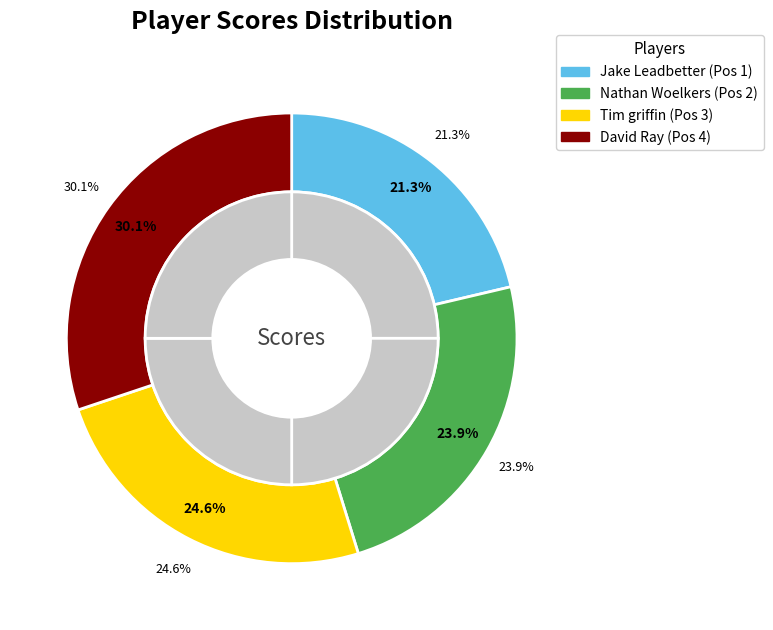

What is the change in value from Nathan Woelkers to David Ray?

+17